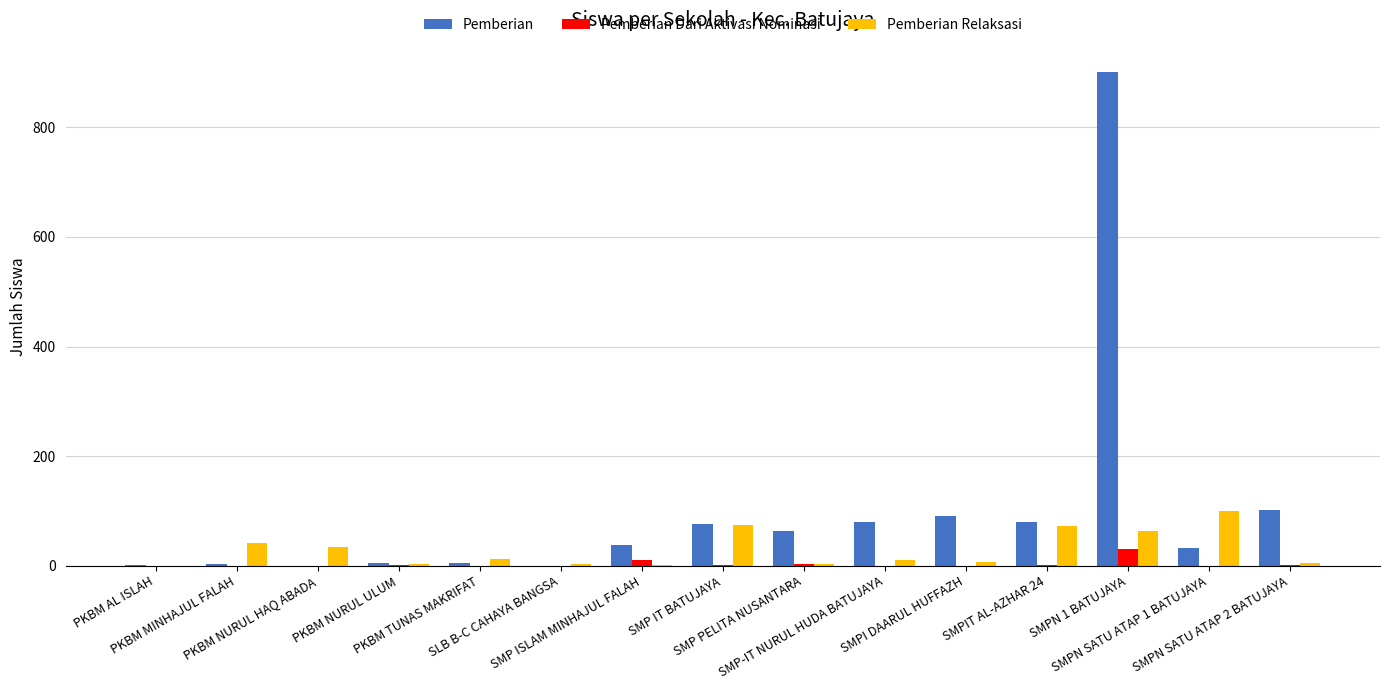

Are the bars grouped side by side (vs. stacked)?

Yes